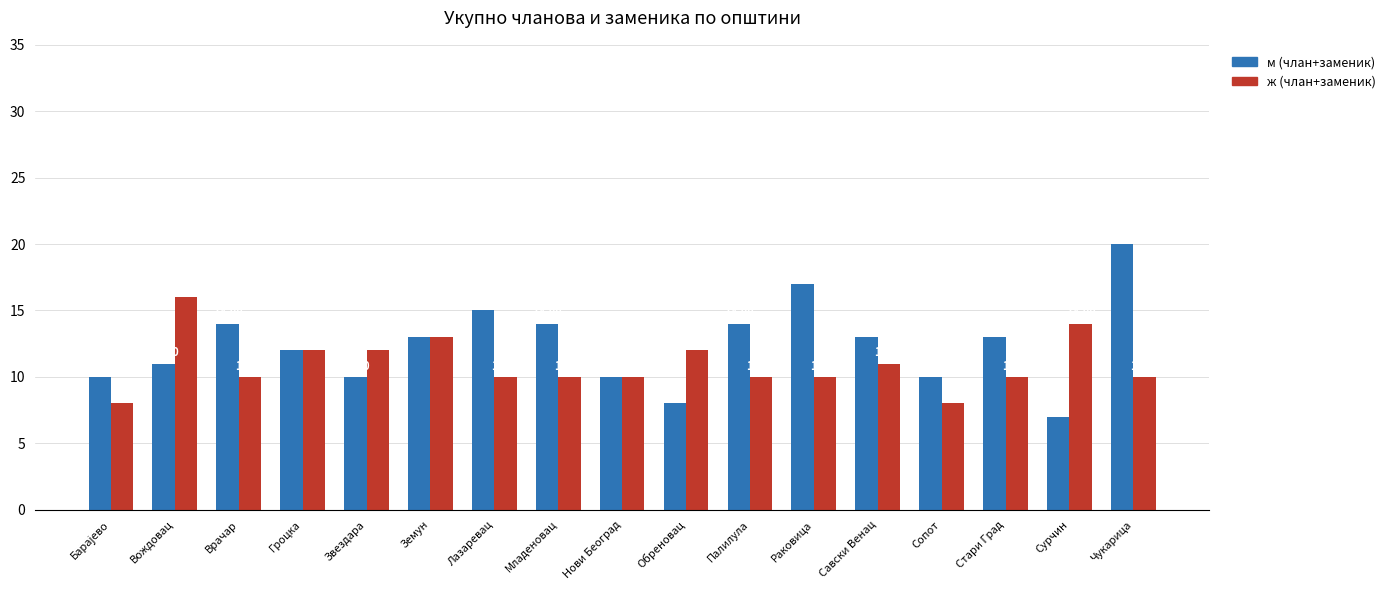

Which category has the highest value in the ж (члан+заменик) series?

Вождовац